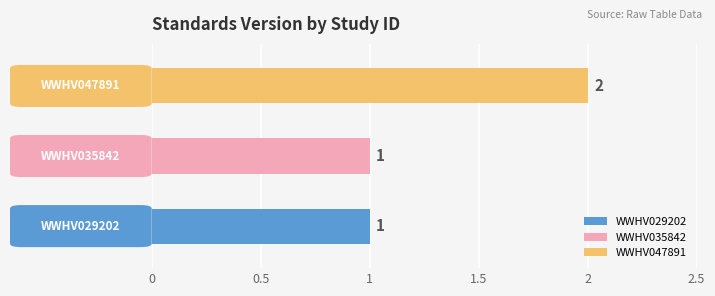

What is the difference between the maximum and minimum values?

1